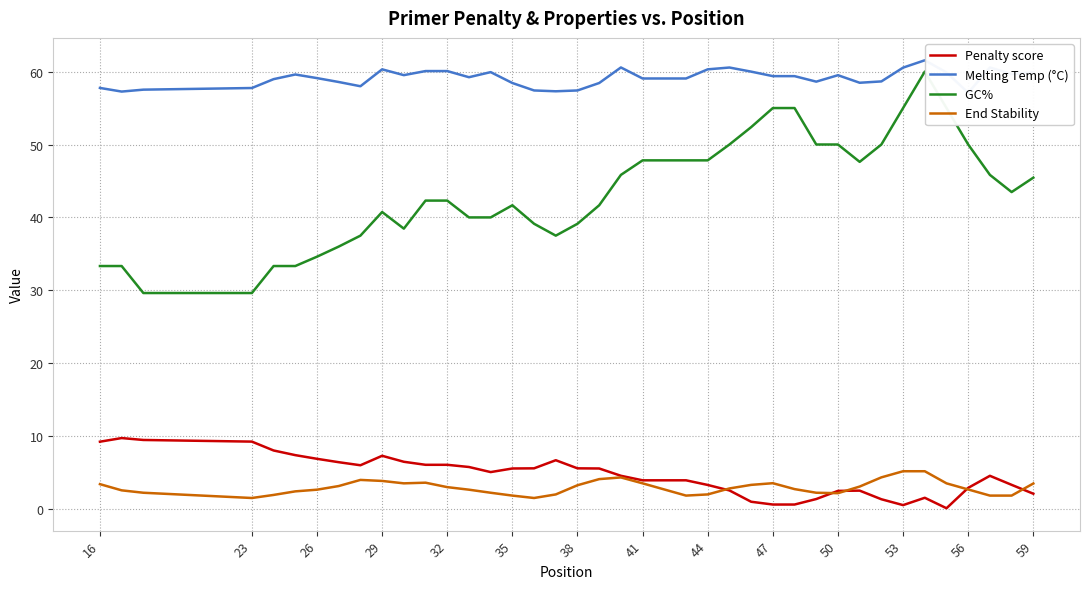

Which series has the largest total across all categories?

Melting Temp (°C)